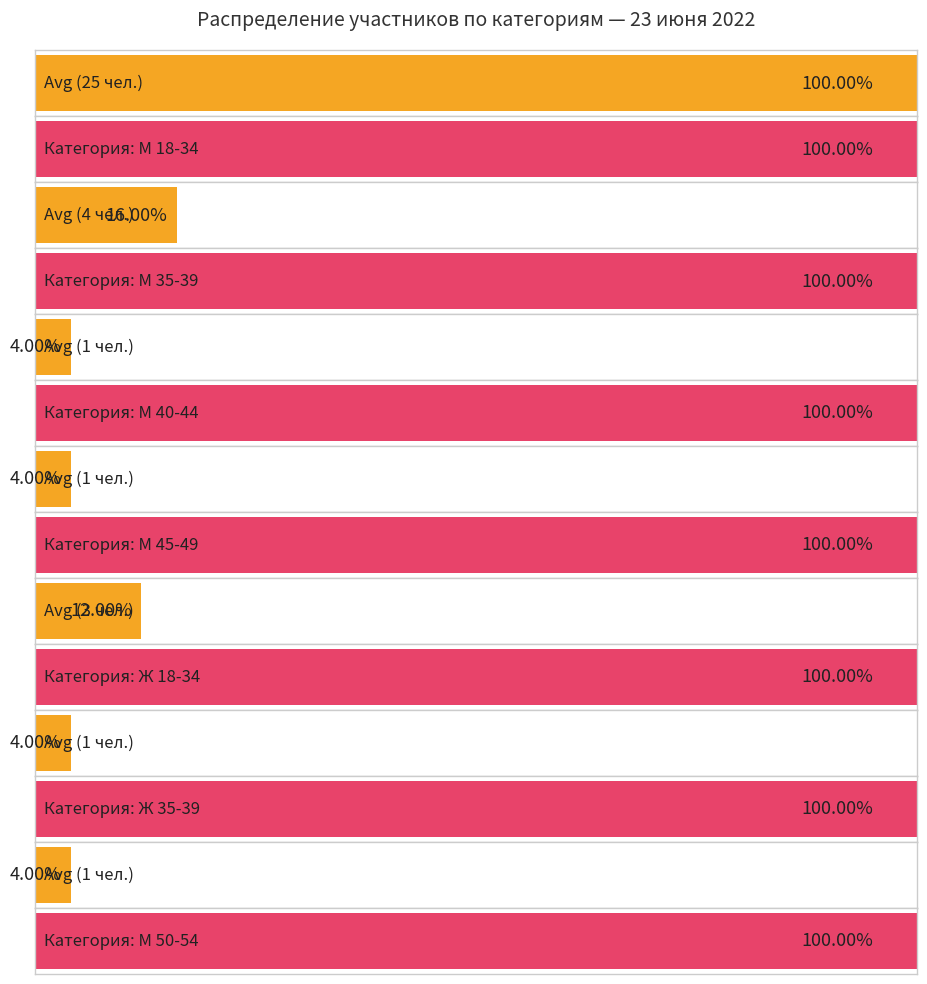

Which series changed the most between М 45-49 and Ж 18-34?

М 18-34